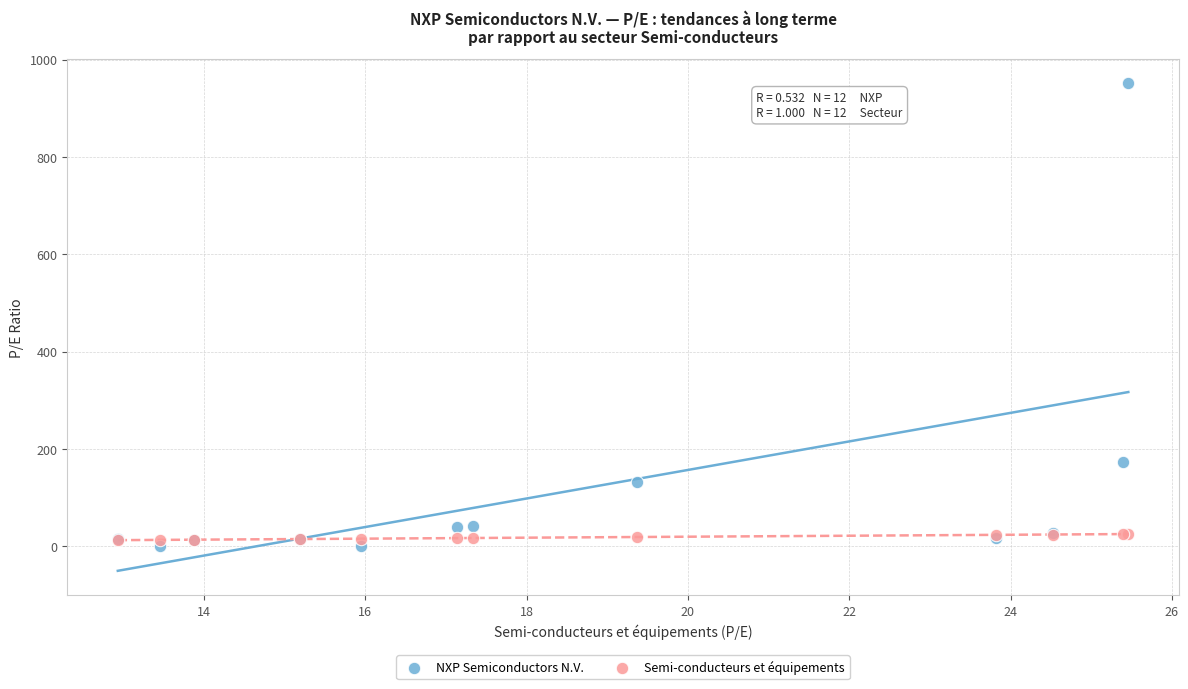

Across all series, what Y value is closest to 475?

174.2